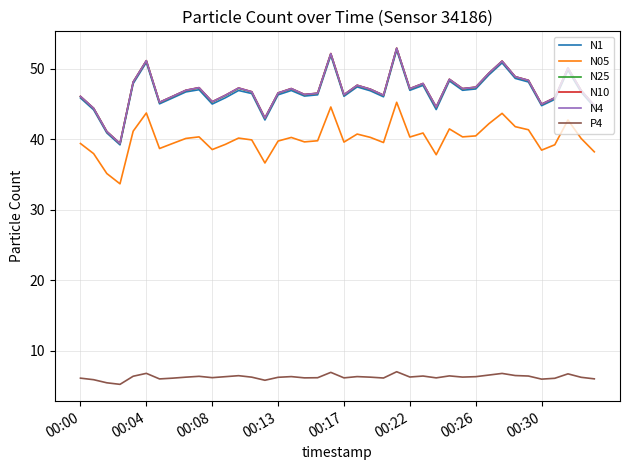

Does the chart have visible grid lines?

Yes